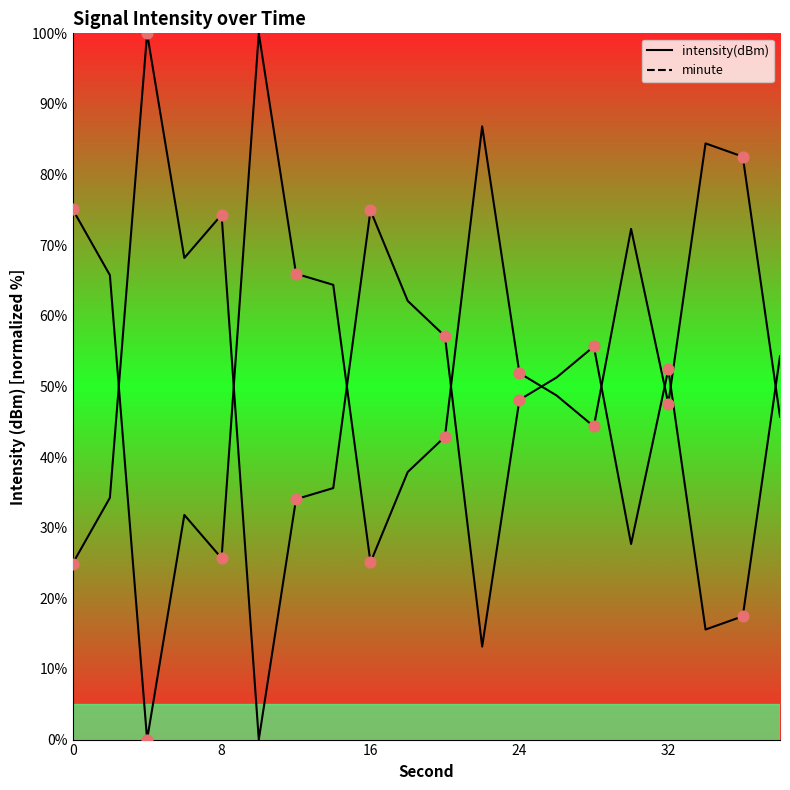

Is the value of minute at 19 greater than the value of intensity(dBm) at 14?

Yes